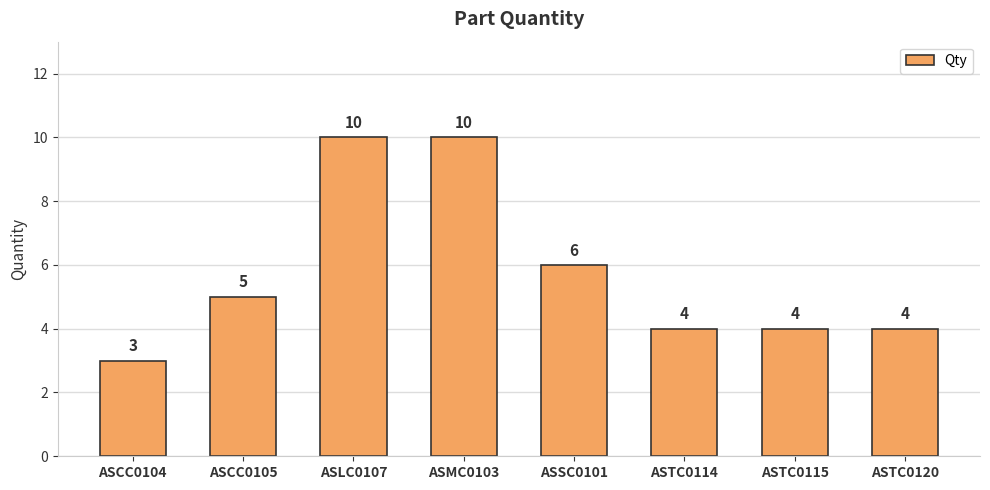

Count the number of categories in the chart.

8